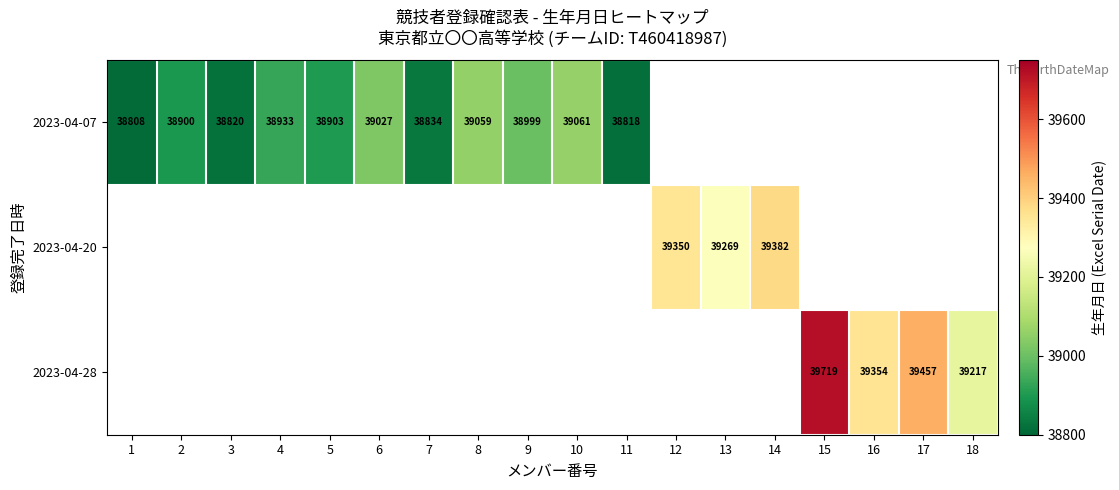

At how many categories does at least one series exceed 39372?

3